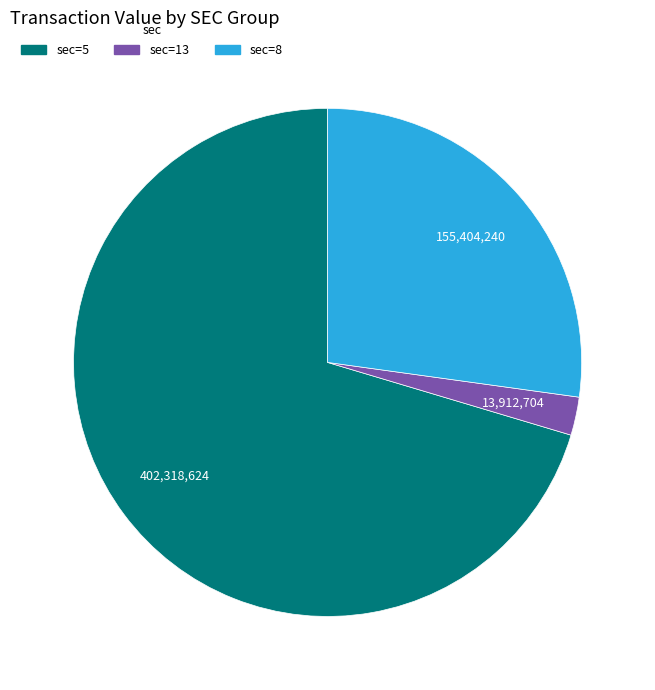

Is it true that sec=8 is 27% of the pie?

True